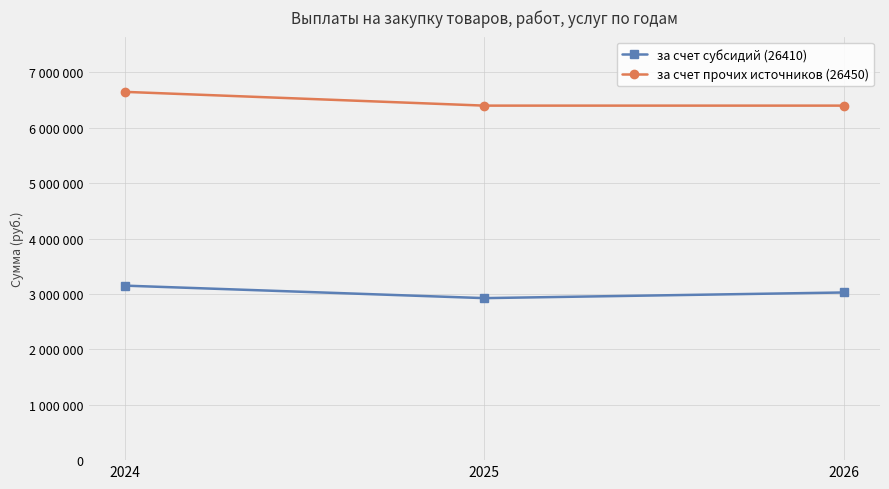

What are all the series names shown in the legend?

за счет субсидий (26410), за счет прочих источников (26450)